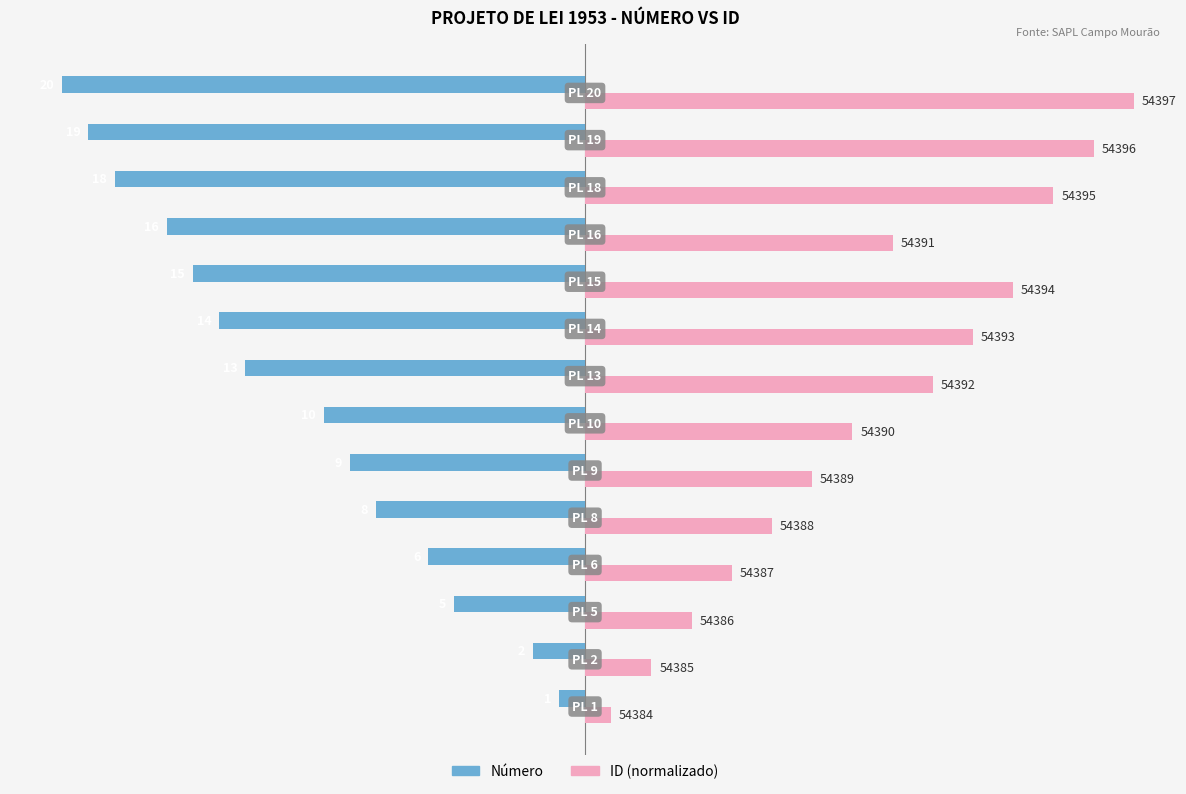

List the series in order of their overall mean, lowest first.

Número, ID (normalizado)